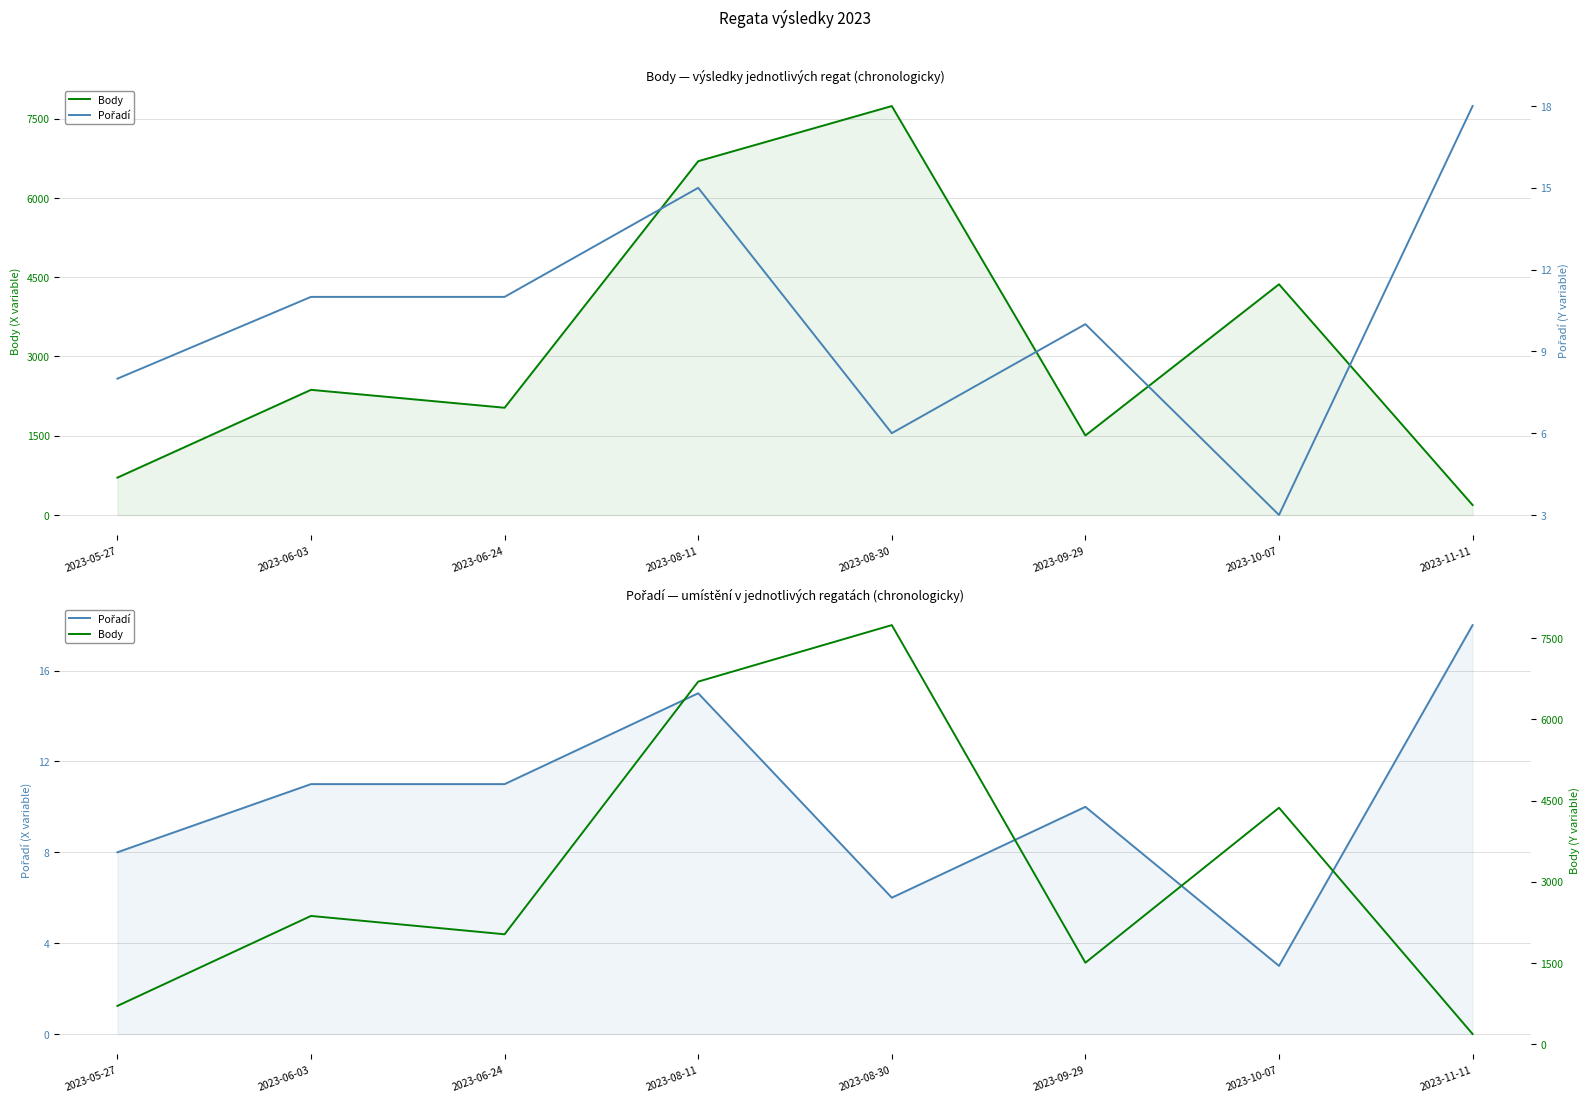

What is the total value across all series at 2023-10-07?

4370